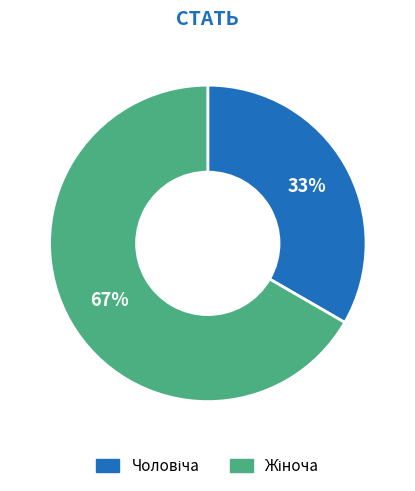

Is there a majority slice in this chart?

Yes